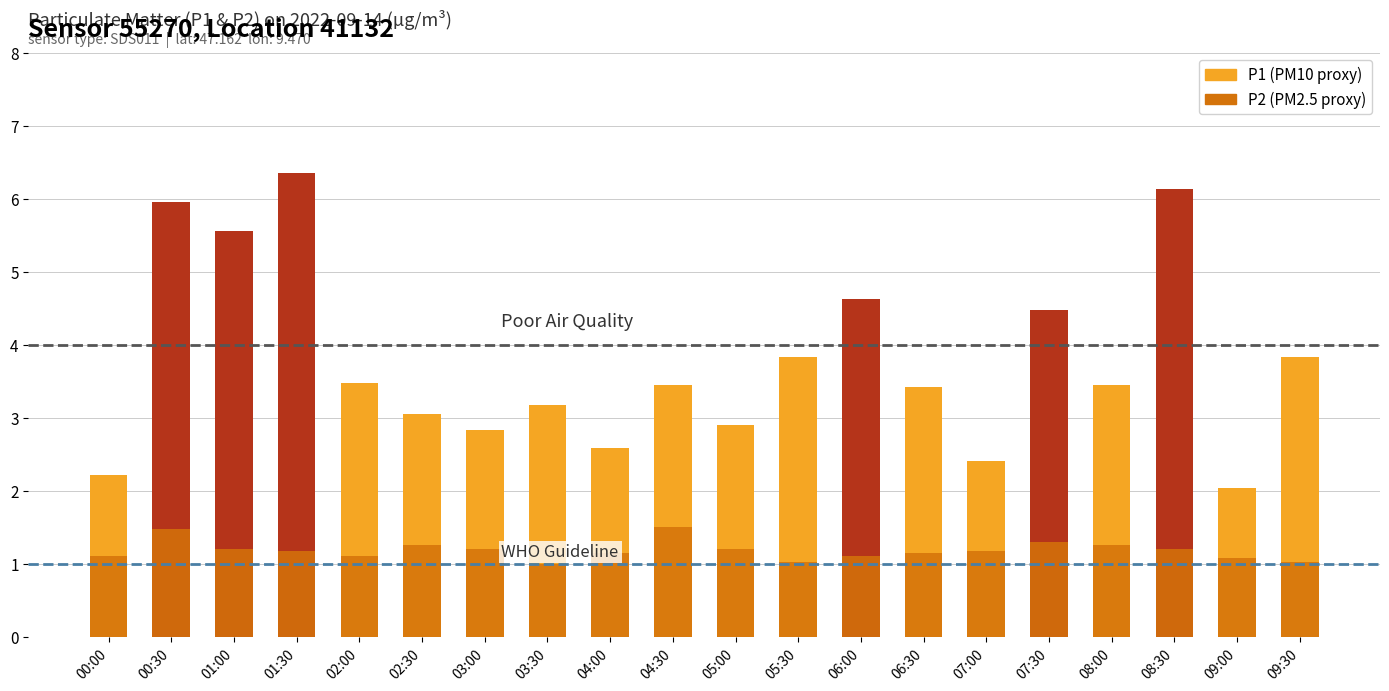

What is the sum of all P2 values?

23.6